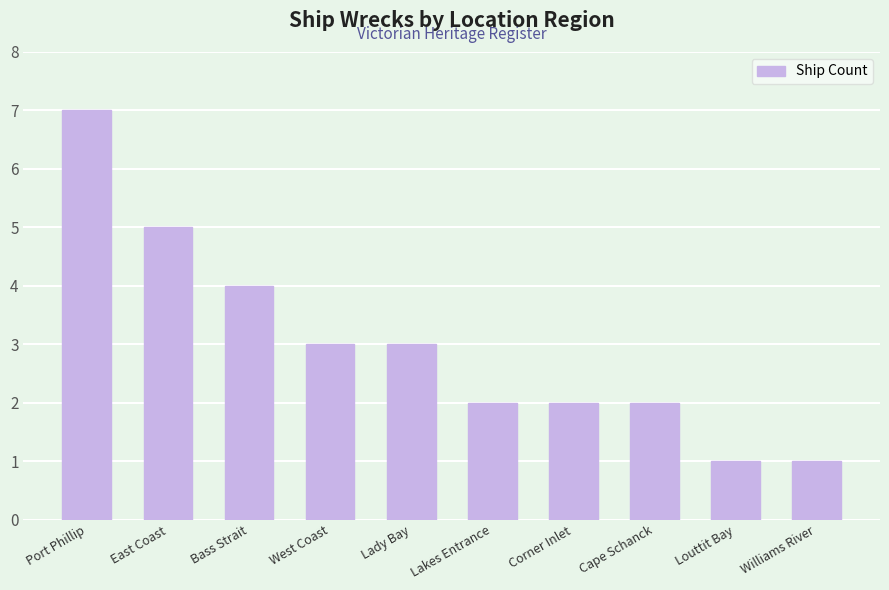

How many values are below 3?

5